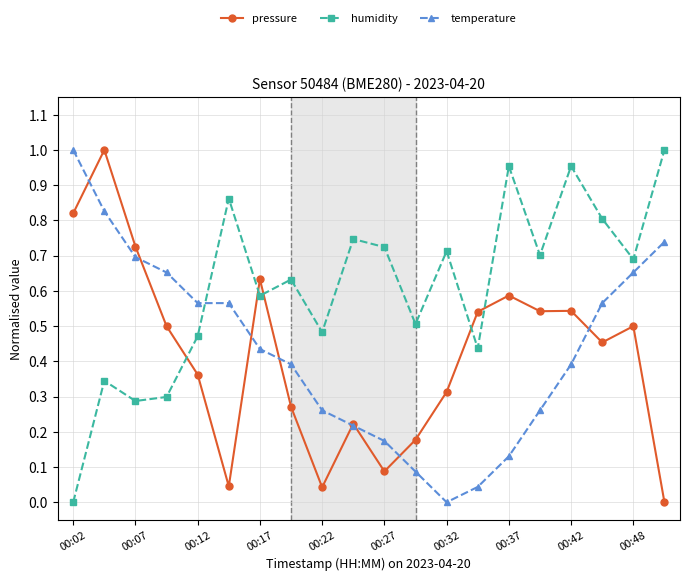

At how many categories does at least one series exceed 0?

20